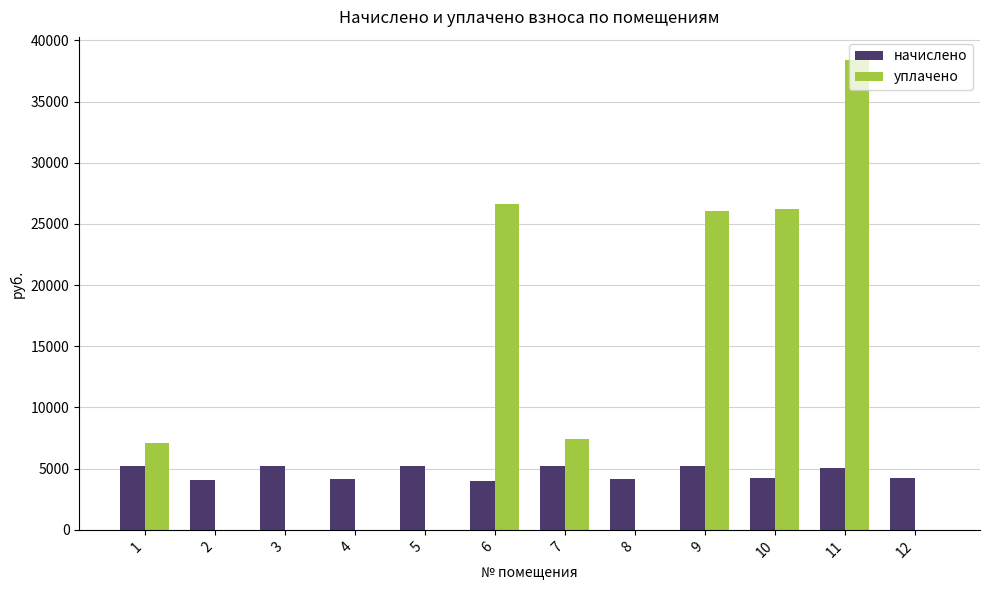

What is the sum of the уплачено values at 8 and 10?

26192.7